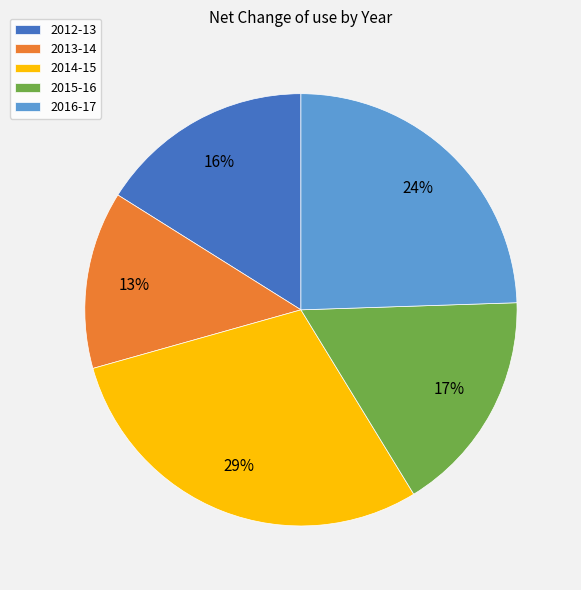

To the nearest percent, what is the average slice percentage?

20%